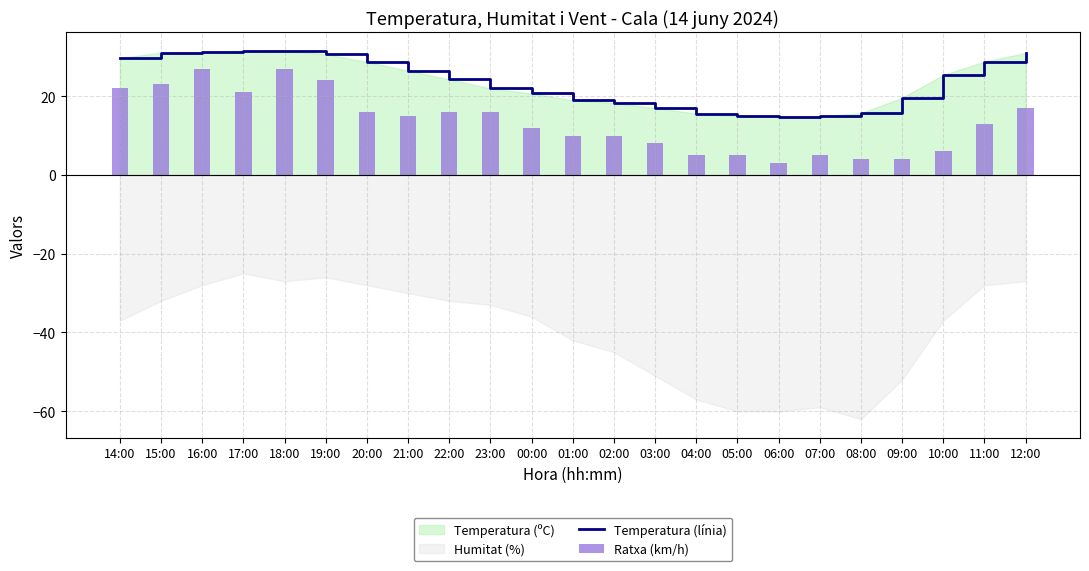

Reading left to right, extract all data points from this chart.

Temperatura (línia): 29.7	31.1	31.2	31.6	31.4	30.7	28.7	26.5	24.3	22.0	20.7	19.0	18.3	17.0	15.6	15.0	14.8	14.9	15.7	19.6	25.4	28.8	31.0
Ratxa (km/h): 22.0	23.0	27.0	21.0	27.0	24.0	16.0	15.0	16.0	16.0	12.0	10.0	10.0	8.0	5.0	5.0	3.0	5.0	4.0	4.0	6.0	13.0	17.0